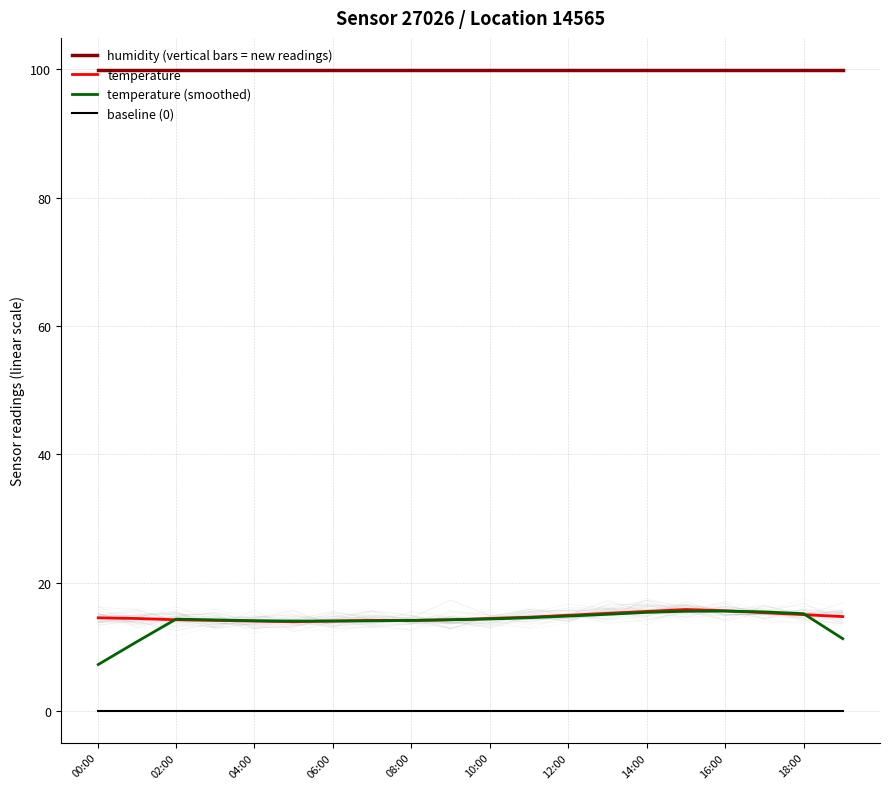

The value of baseline (0) at 12:00 is 0.1. True or false?

True